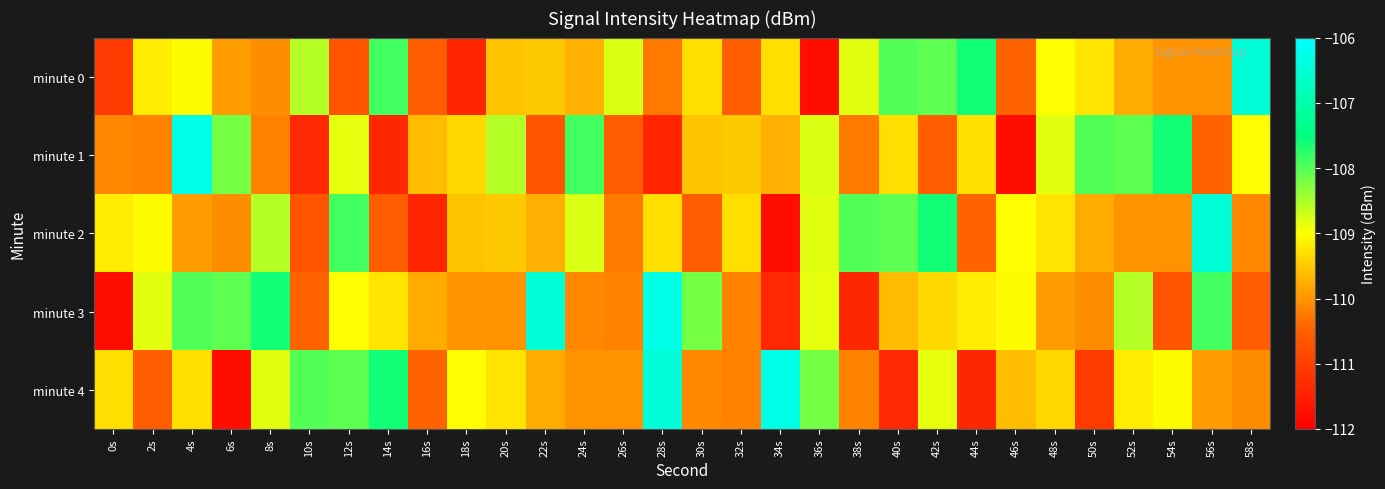

Which series has the widest spread of values?

minute 1